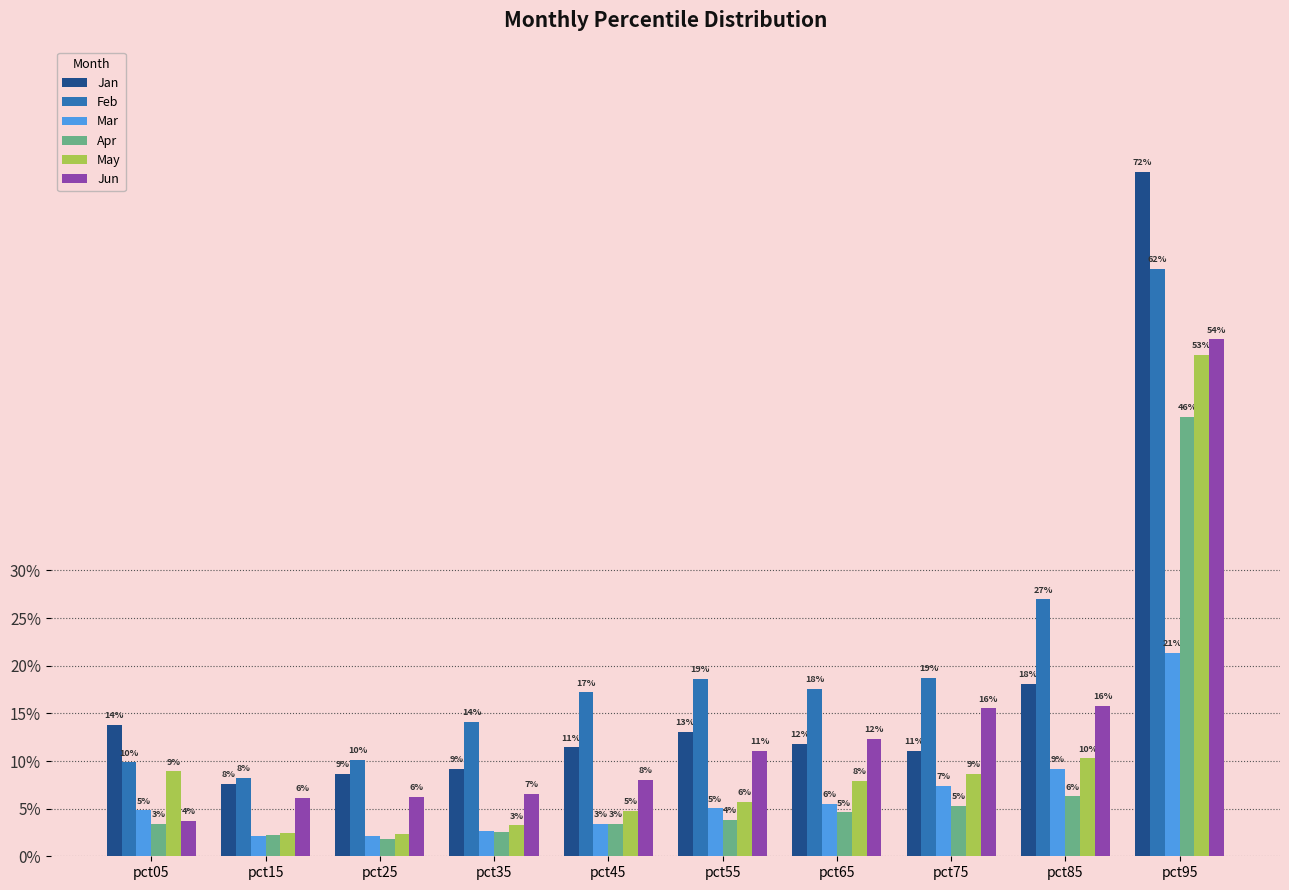

True or false: May has a value of 0.1 at pct05.

False